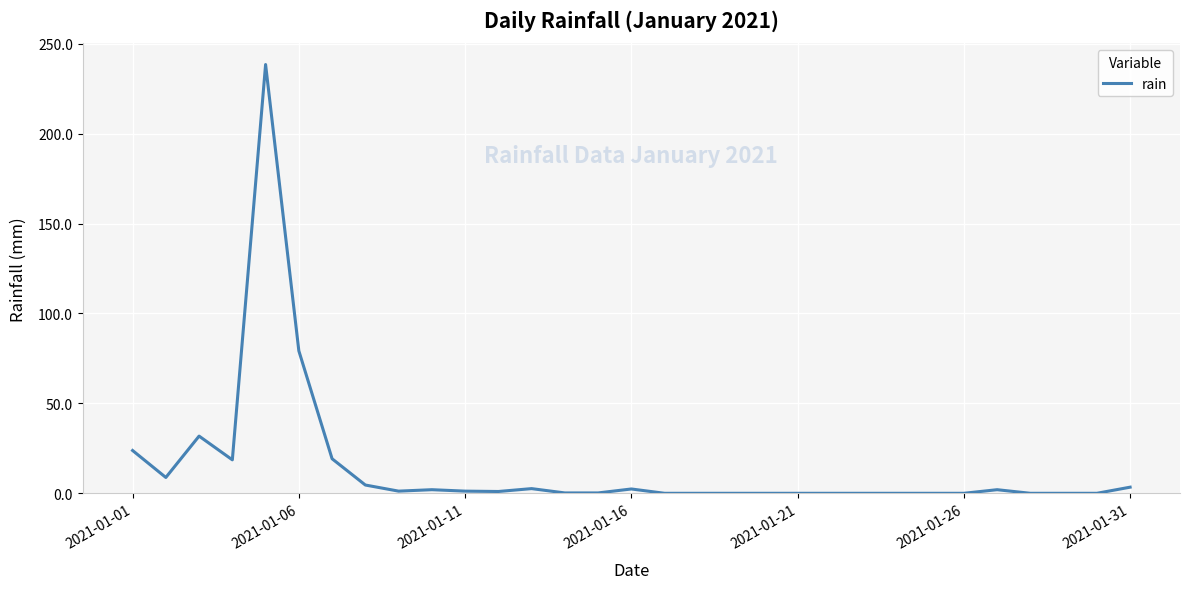

What is the maximum value shown in the chart?

238.4